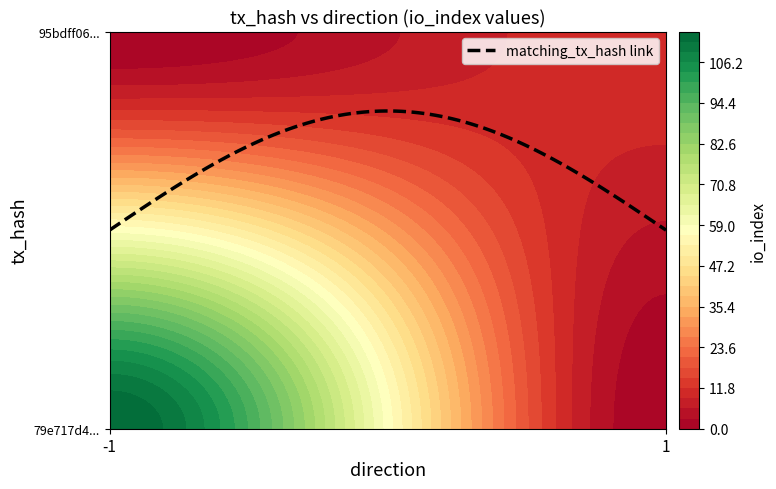

At direction, list the series in order from largest to smallest.

95bdff069123bfcb1929fcc493e5eda61a4170c, 79e717d4be05f682fb21a9beabcb40e2326fe76